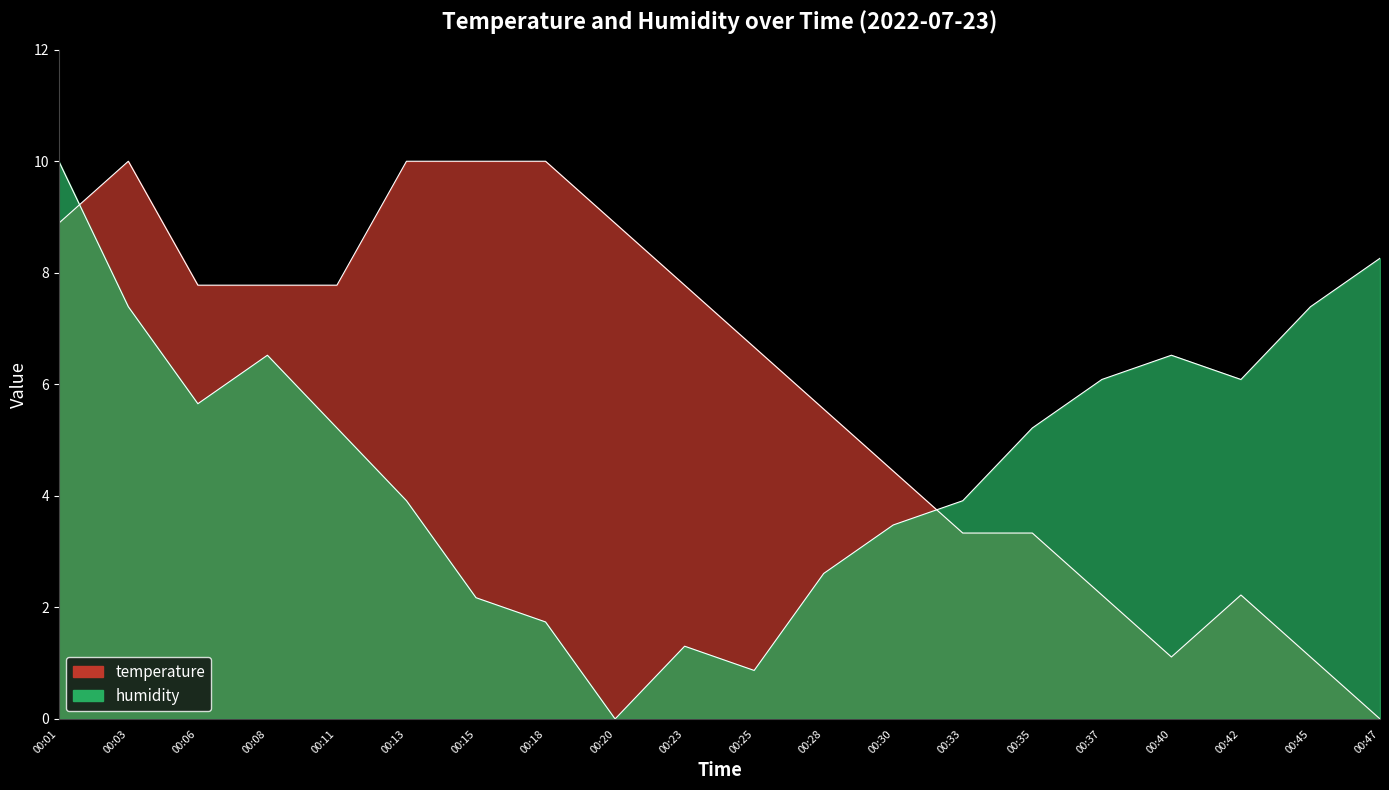

What is the spread (max minus min) of values at 00:13?

6.1